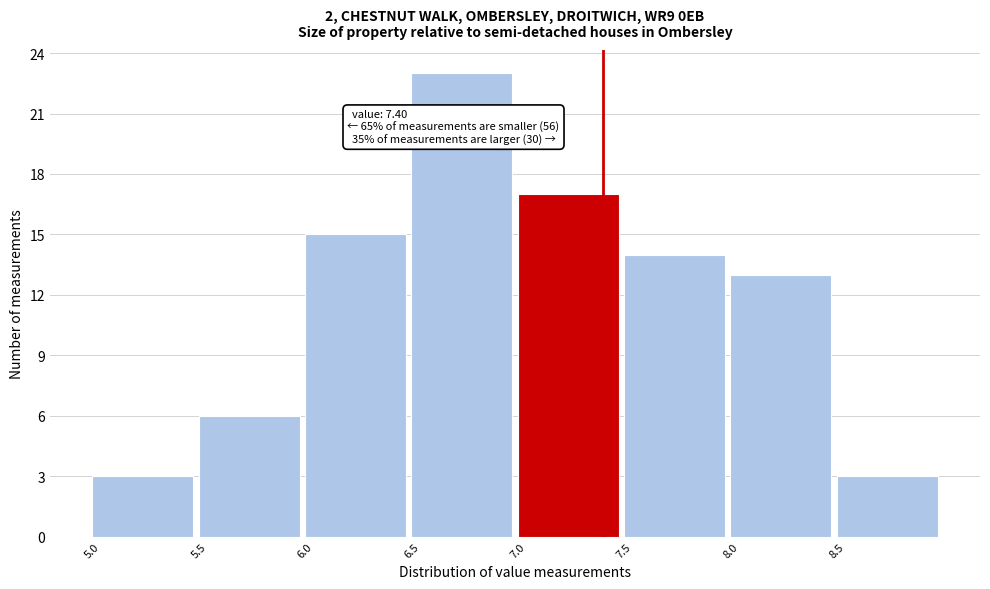

Which range on the x-axis has the tallest bar?

6.5 to 7.0